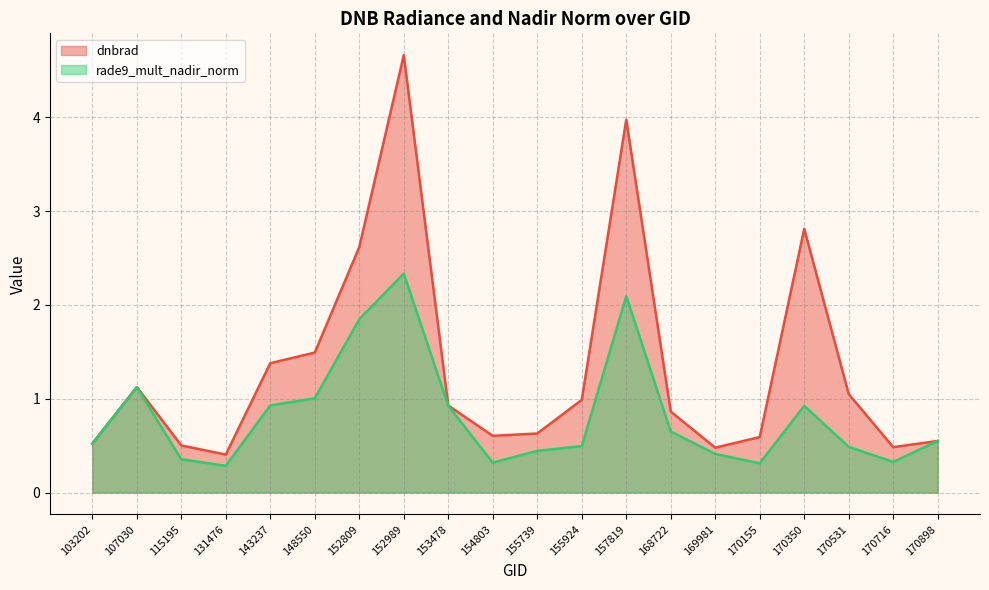

Reading right to left, extract all data points from this chart.

dnbrad: 0.5	0.5	1.0	2.8	0.6	0.5	0.9	4.0	1.0	0.6	0.6	0.9	4.7	2.6	1.5	1.4	0.4	0.5	1.1	0.5
rade9_mult_nadir_norm: 0.6	0.3	0.5	0.9	0.3	0.4	0.7	2.1	0.5	0.4	0.3	0.9	2.3	1.8	1.0	0.9	0.3	0.4	1.1	0.5